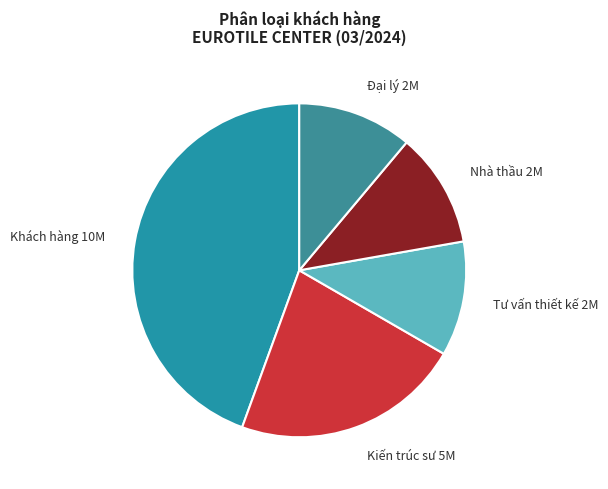

Is there any slice that represents more than half of the pie?

No